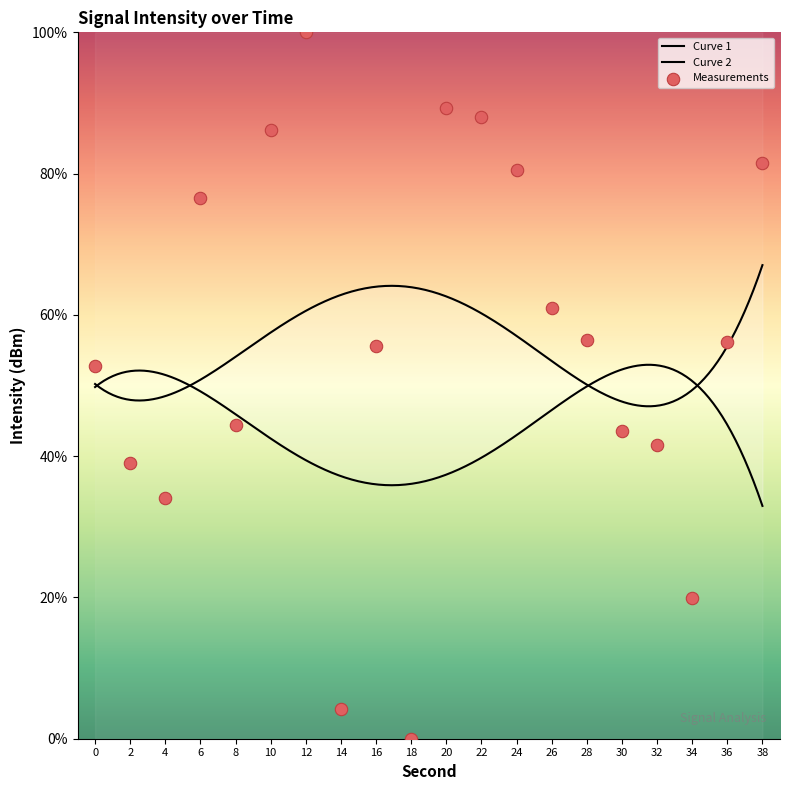

Between 22 and 24, which is larger?

22